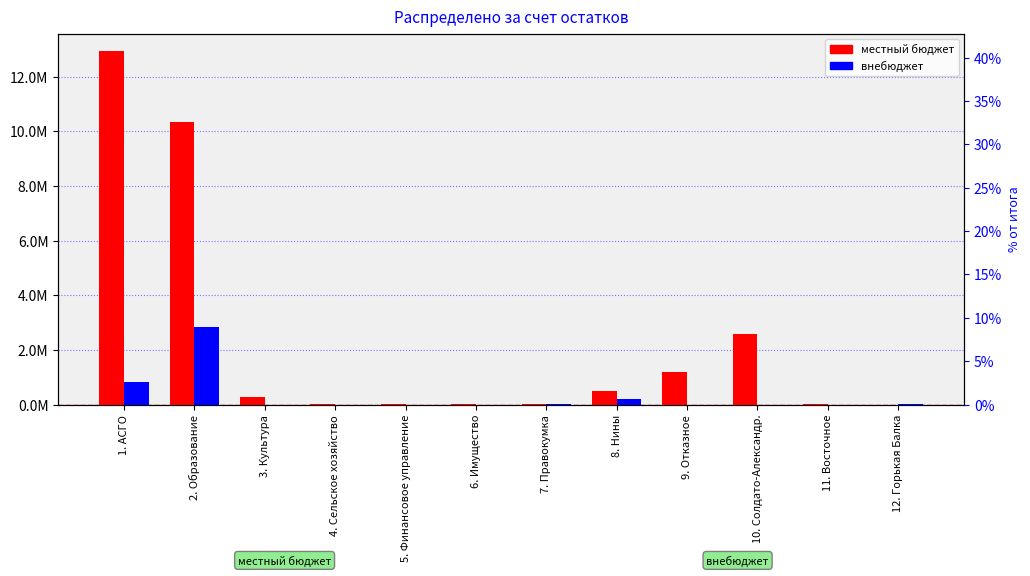

At which label does местный бюджет first exceed 259835?

1. АСГО